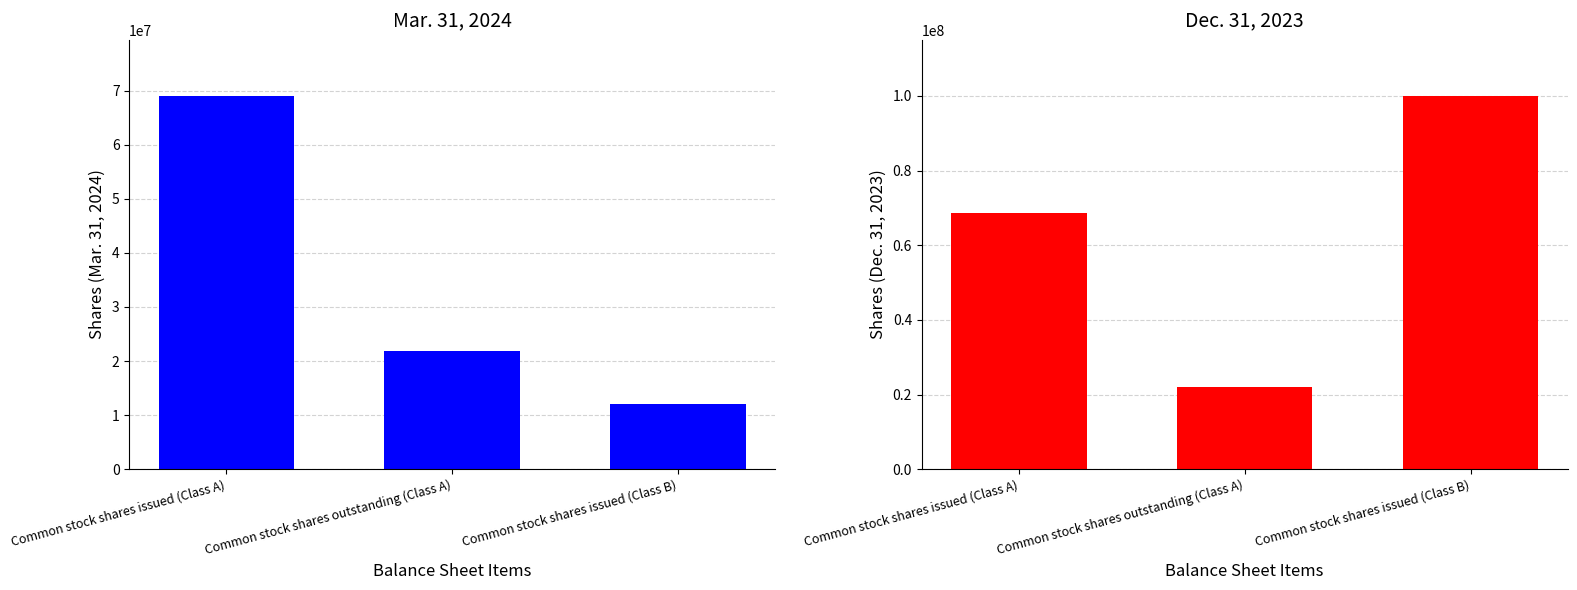

The value of Mar. 31, 2024 at Common stock shares issued (Class A) is 69047806. True or false?

True